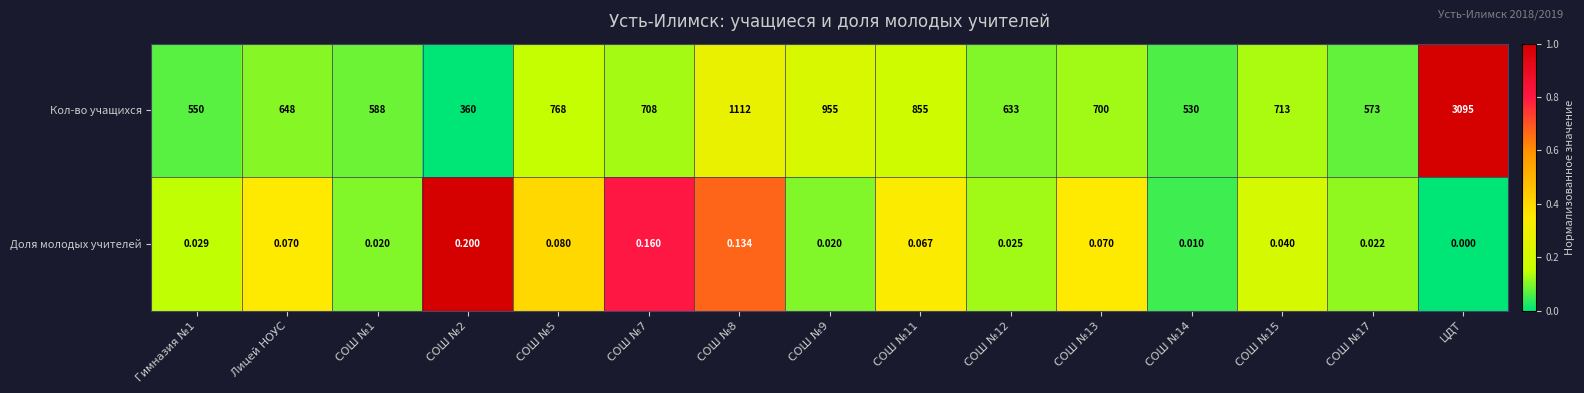

At which category is the sum across all series the highest?

ЦДТ